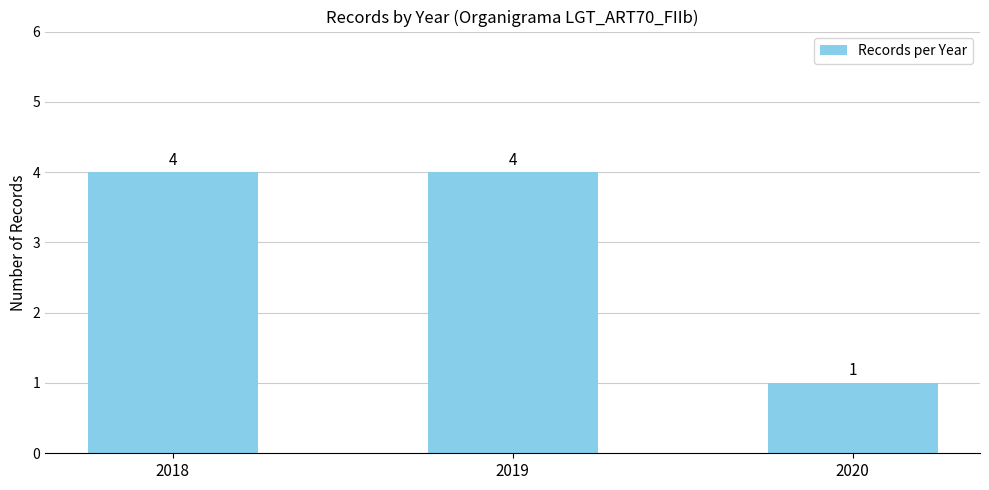

Are the bars horizontal?

No